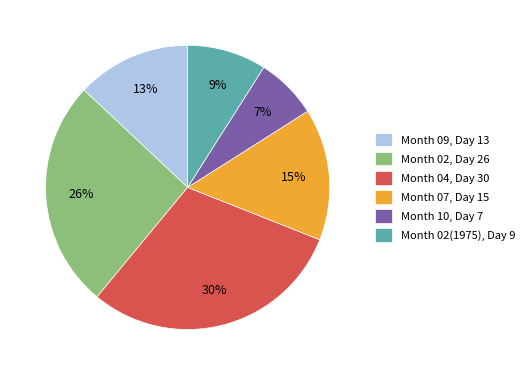

What is the smallest slice in the pie chart?

Month 10, Day 7